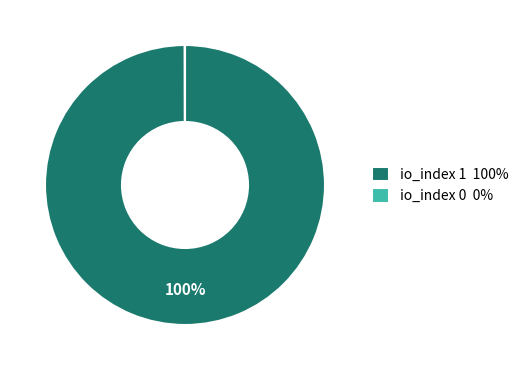

Is there any slice that represents more than half of the pie?

Yes